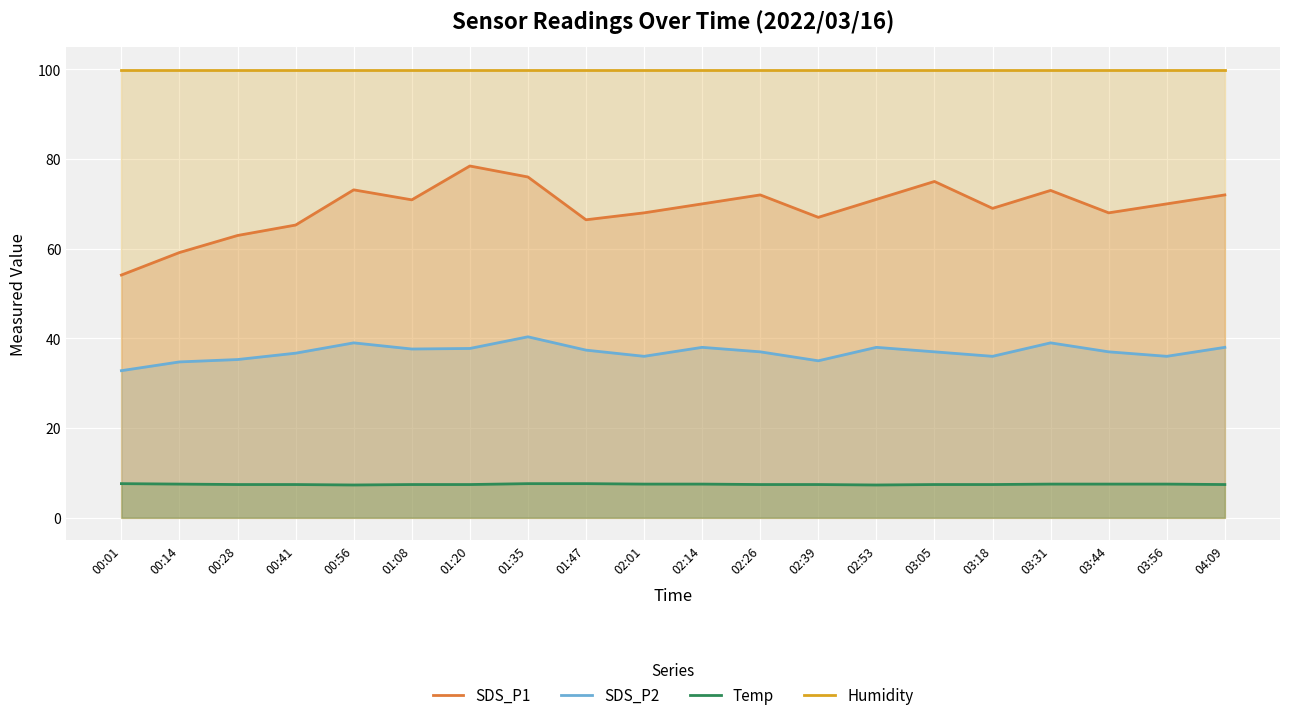

Reading right to left, what are all the values shown in this chart?

SDS_P1: 72.0	70.0	68.0	73.0	69.0	75.0	71.0	67.0	72.0	70.0	68.0	66.5	76.0	78.5	70.9	73.1	65.3	63.0	59.1	54.1
SDS_P2: 38.0	36.0	37.0	39.0	36.0	37.0	38.0	35.0	37.0	38.0	36.0	37.4	40.4	37.8	37.6	39.0	36.7	35.3	34.8	32.8
Temp: 7.4	7.5	7.5	7.5	7.4	7.4	7.3	7.4	7.4	7.5	7.5	7.6	7.6	7.4	7.4	7.3	7.4	7.4	7.5	7.6
Humidity: 99.9	99.9	99.9	99.9	99.9	99.9	99.9	99.9	99.9	99.9	99.9	99.9	99.9	99.9	99.9	99.9	99.9	99.9	99.9	99.9